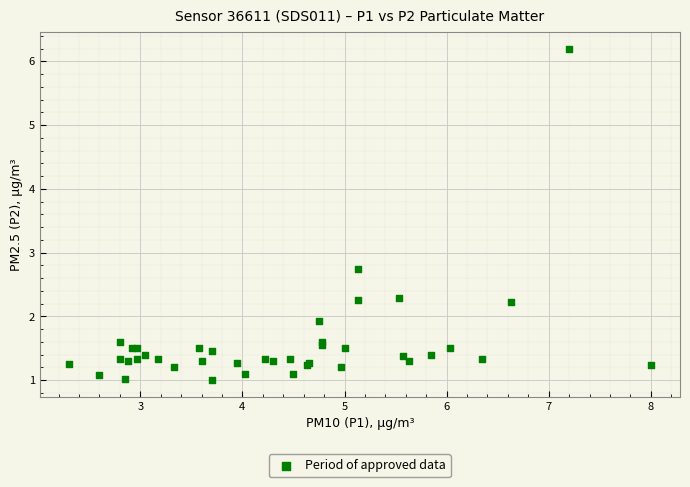

What Y value in the scatter plot is closest to 3?

2.8